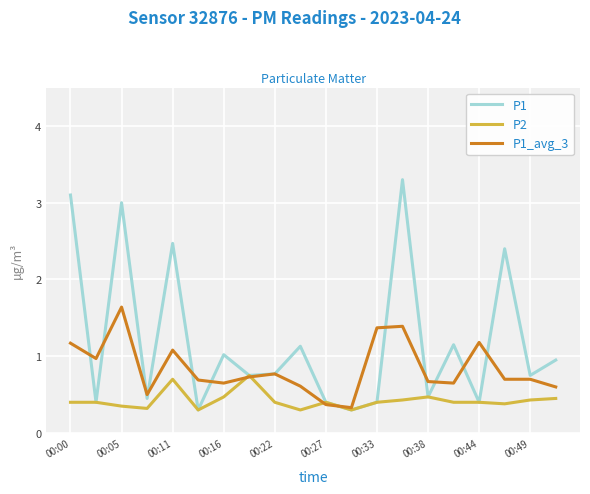

Which series has the largest range (max minus min)?

P1